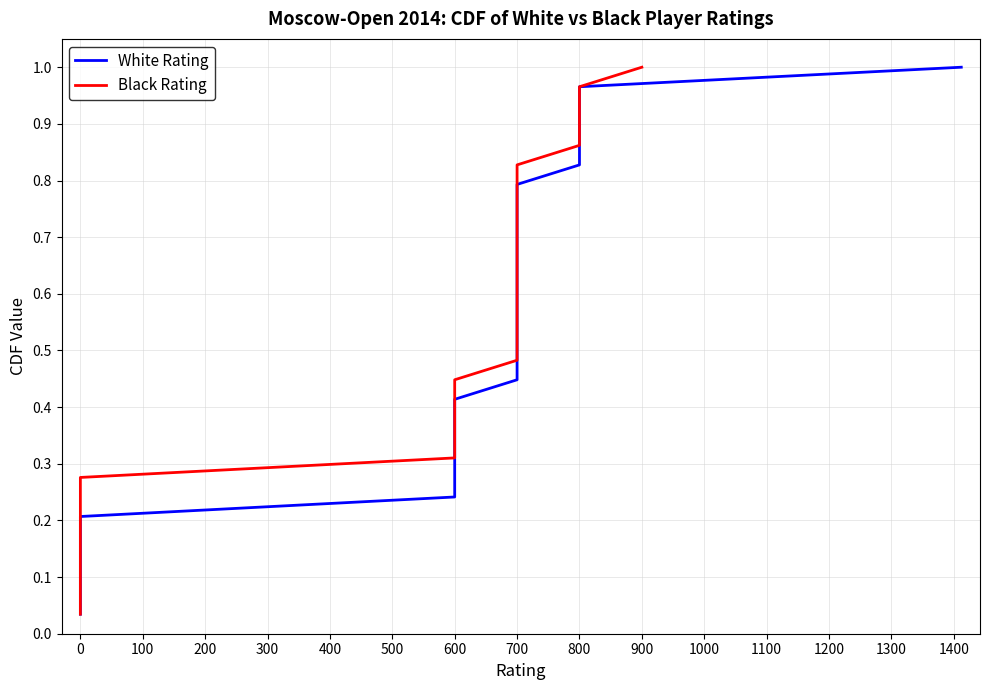

What is the difference between the maximum and minimum values in the White Rating series?

1.0